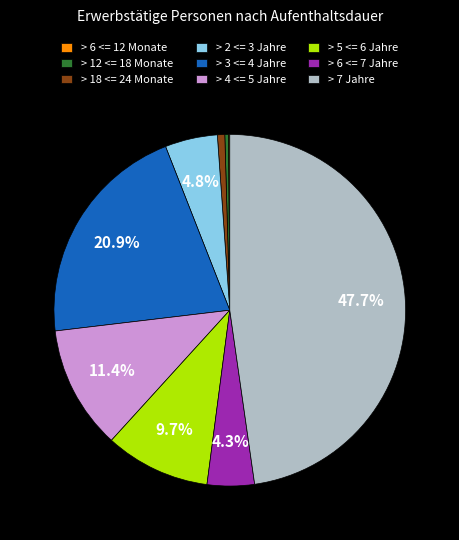

Between > 4 <= 5 Jahre and > 6 <= 7 Jahre, which is larger?

> 4 <= 5 Jahre